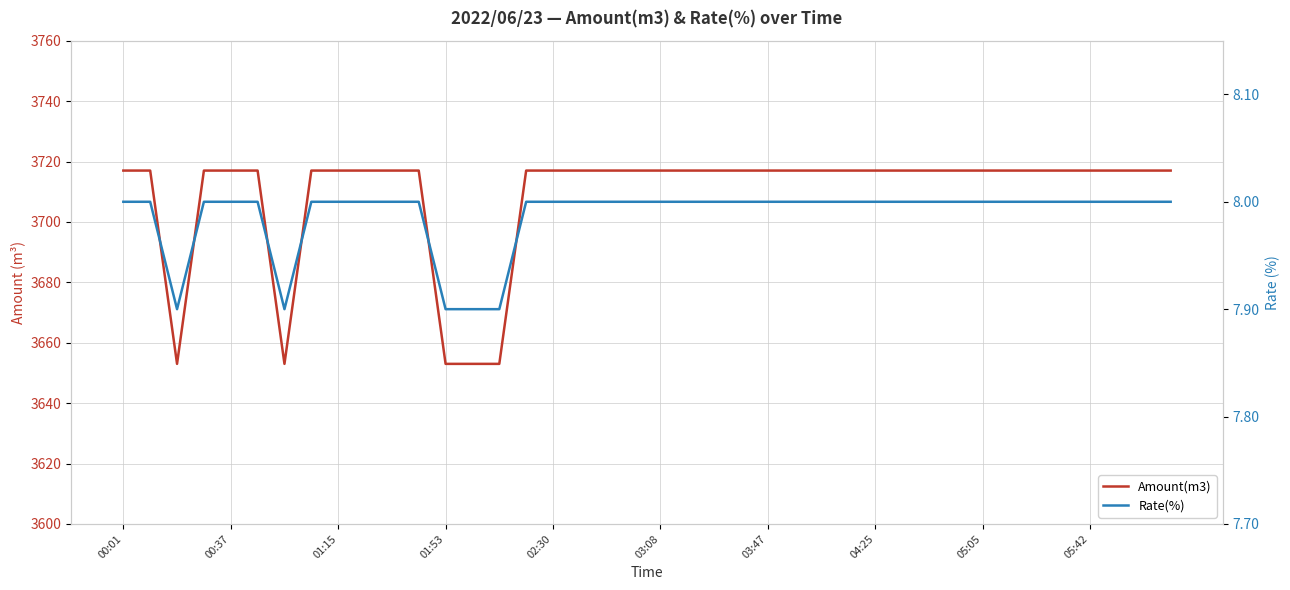

How many values in the Amount(m3) series are below 3717?

5